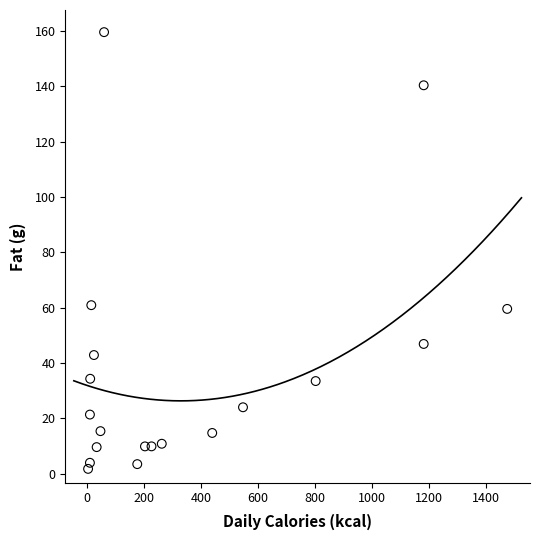

What is the range of Y values (max minus min)?

157.8